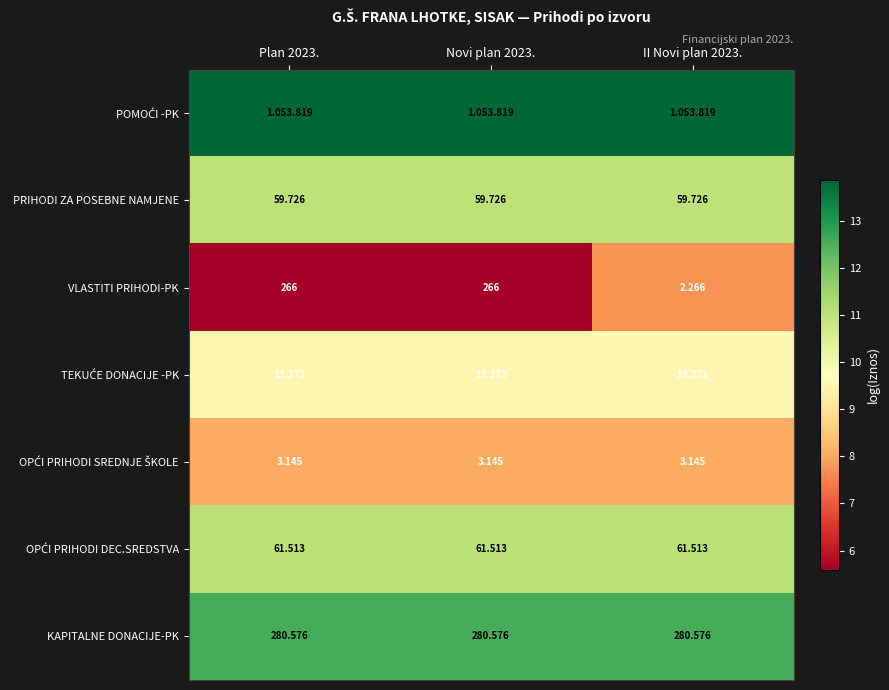

Is the value of OPĆI PRIHODI SREDNJE ŠKOLE at II Novi plan 2023. greater than the value of PRIHODI ZA POSEBNE NAMJENE at II Novi plan 2023.?

No